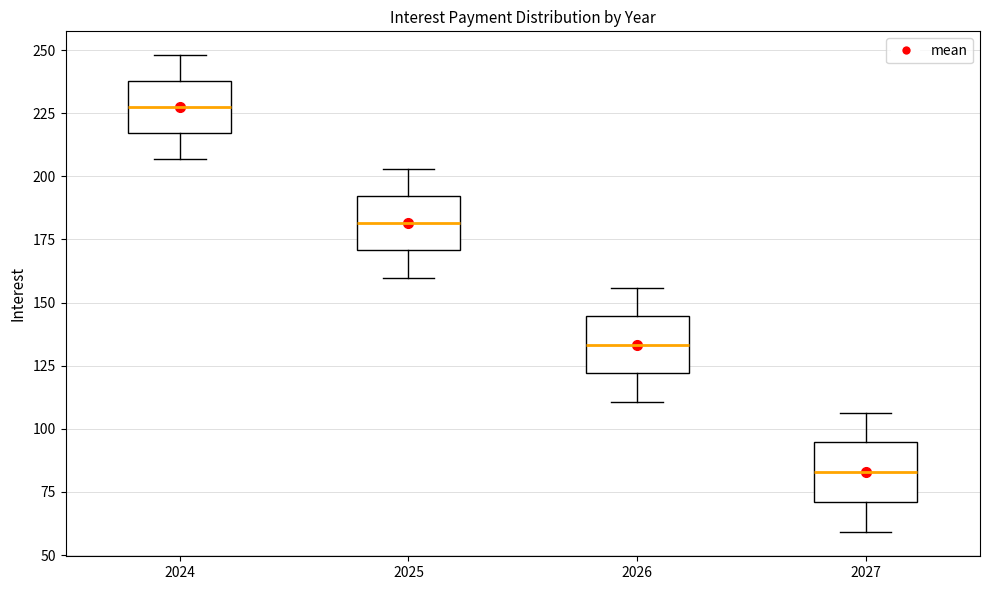

Where does the upper whisker of the box at x = 2026 end on the y-axis? The values are not printed on the chart, so give them approximately, as read against the axis.

155